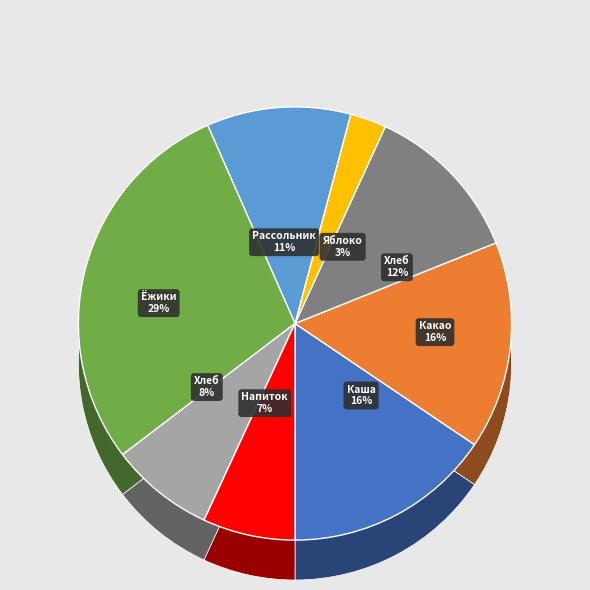

Which slice is the smallest?

Яблоко